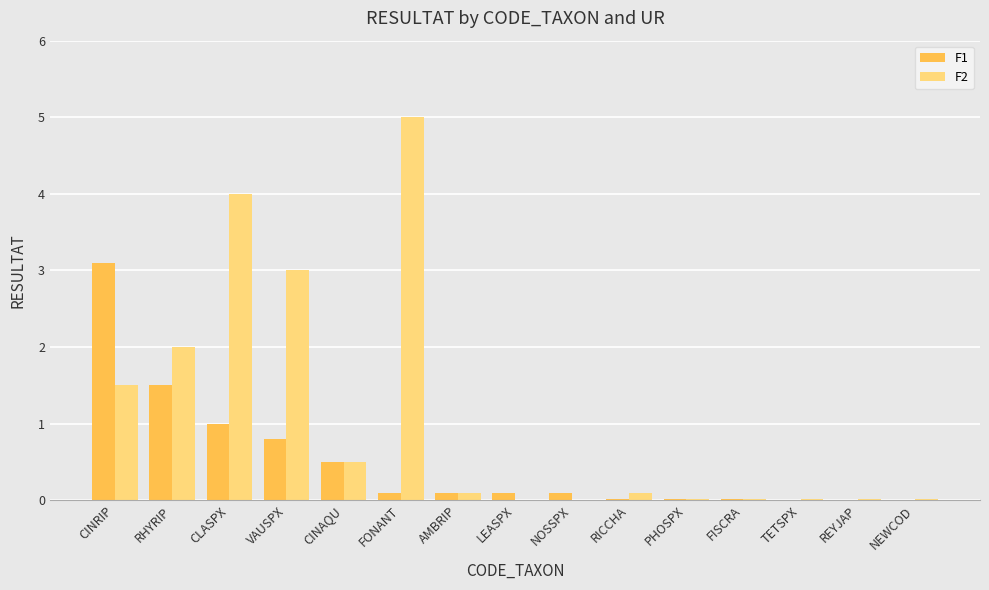

Is it true that F2 equals 0.0 at NEWCOD?

True